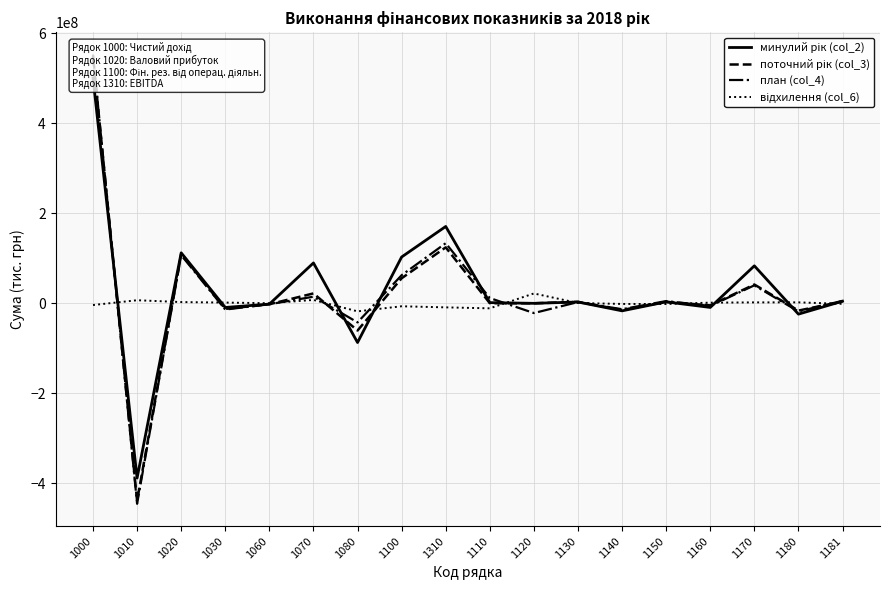

At 1140, list the series in order from smallest to largest.

минулий рік (col_2), поточний рік (col_3), план (col_4), відхилення (col_6)